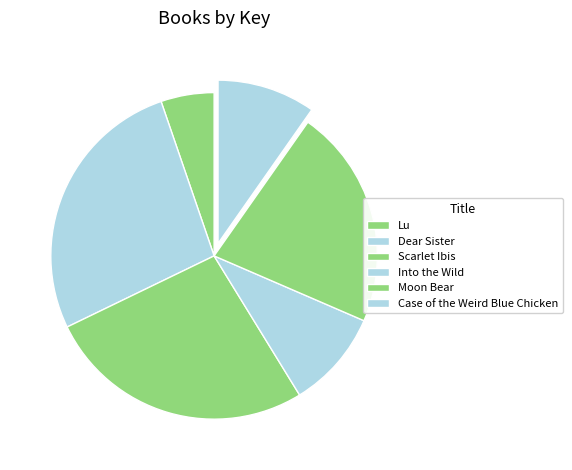

Combined, do Scarlet Ibis and Dear Sister account for over 50%?

Yes